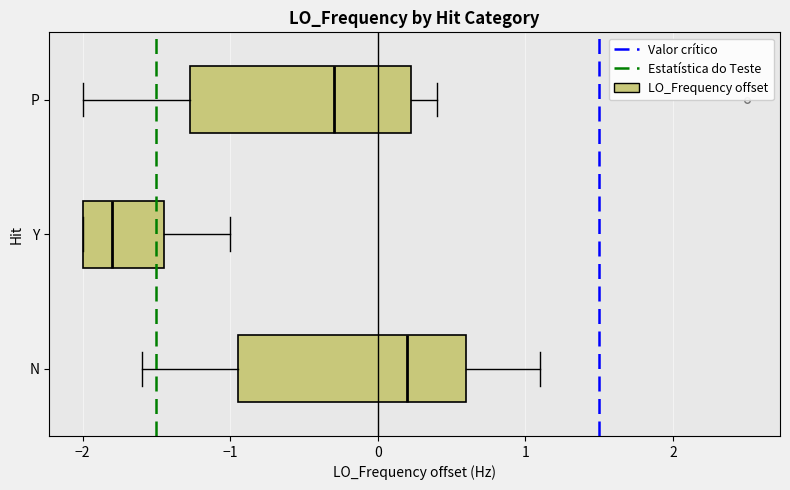

Reading bottom to top, read every box against the x-axis: the position of its median line, the range the box covers, and the ends of its whiskers. The values are not printed on the chart, so give them approximately, as read against the axis.

N: median 0.2, box -1.0 to 0.6, whiskers -1.6 to 1.1
Y: median -1.8, box -2.0 to -1.5, whiskers -2.0 to -1.0
P: median -0.3, box -1.3 to 0.2, whiskers -2.0 to 0.4